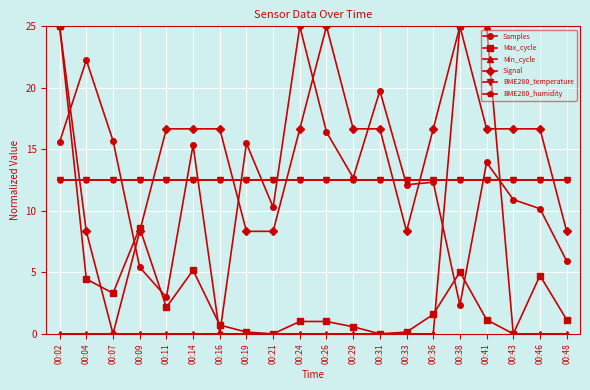

Does the chart have visible grid lines?

Yes